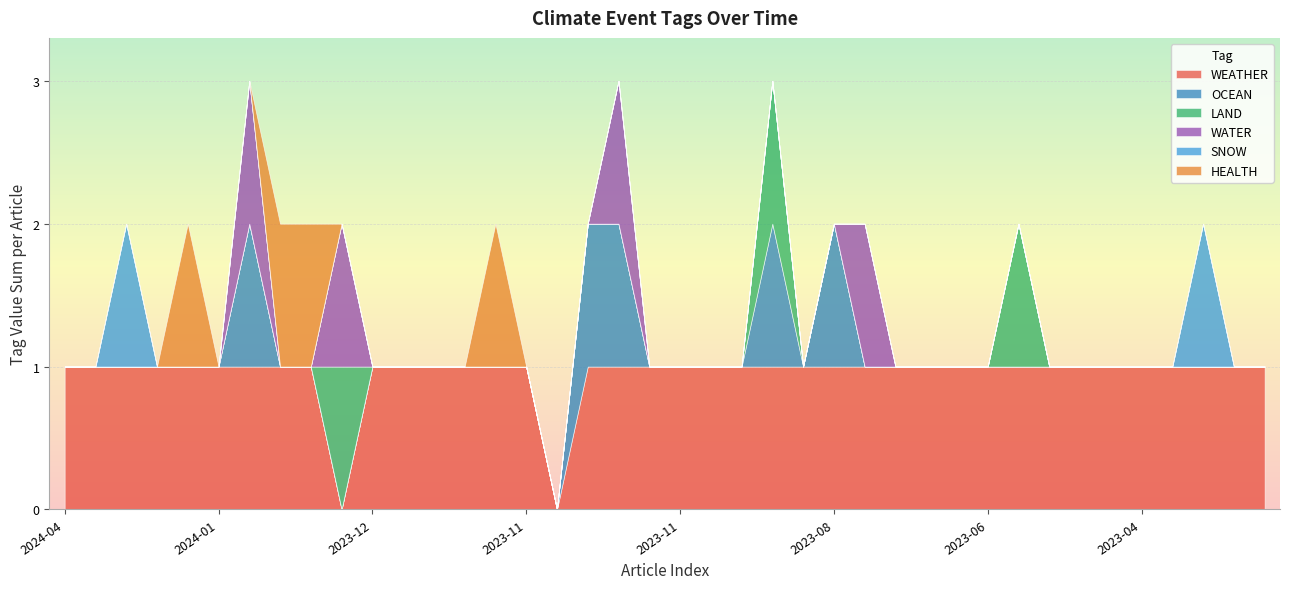

What are all the series names shown in the legend?

WEATHER, OCEAN, LAND, WATER, SNOW, HEALTH